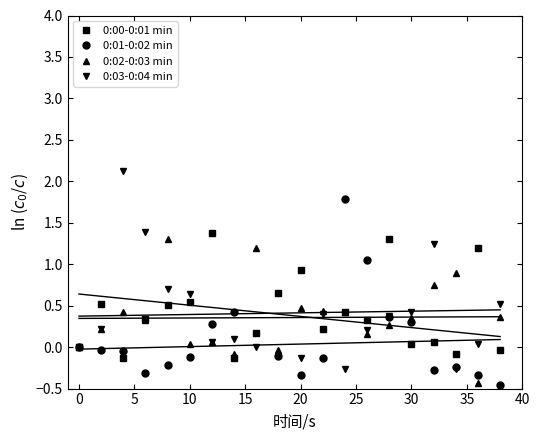

The 0:02-0:03 min series shows 0.7 at 20. True or false?

False